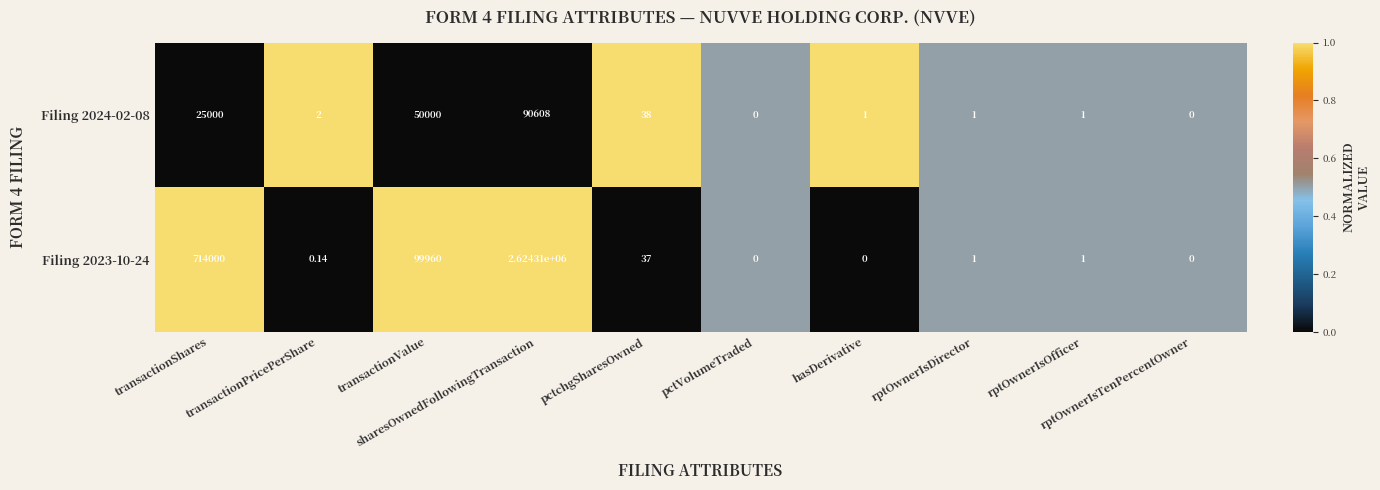

Which series changed the most between pctchgSharesOwned and hasDerivative?

Filing 2024-02-08